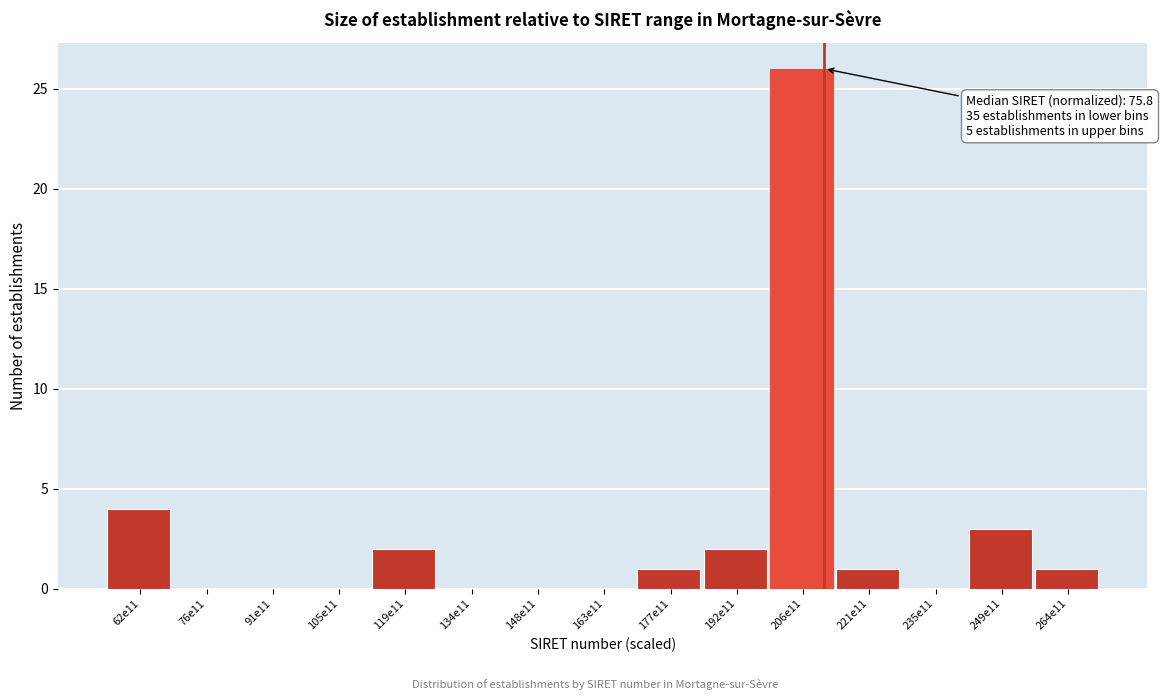

Reading left to right, transcribe all the data shown in this chart.

62e11=4	76e11=0	91e11=0	105e11=0	119e11=2	134e11=0	148e11=0	163e11=0	177e11=1	192e11=2	206e11=26	221e11=1	235e11=0	249e11=3	264e11=1